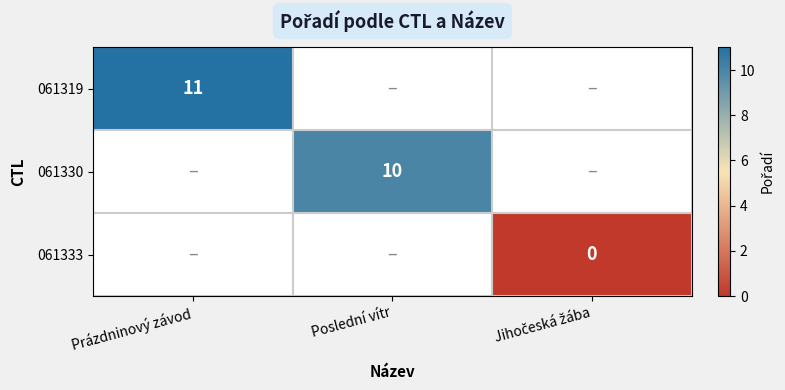

The 061319 series shows 20 at Prázdninový závod. True or false?

False